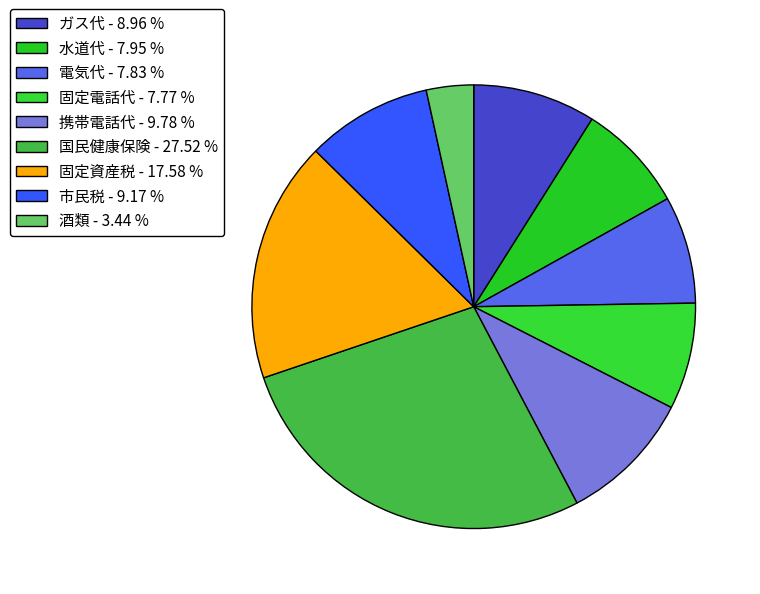

To the nearest percent, what is the difference between the 水道代 and 酒類 slice percentages?

5%